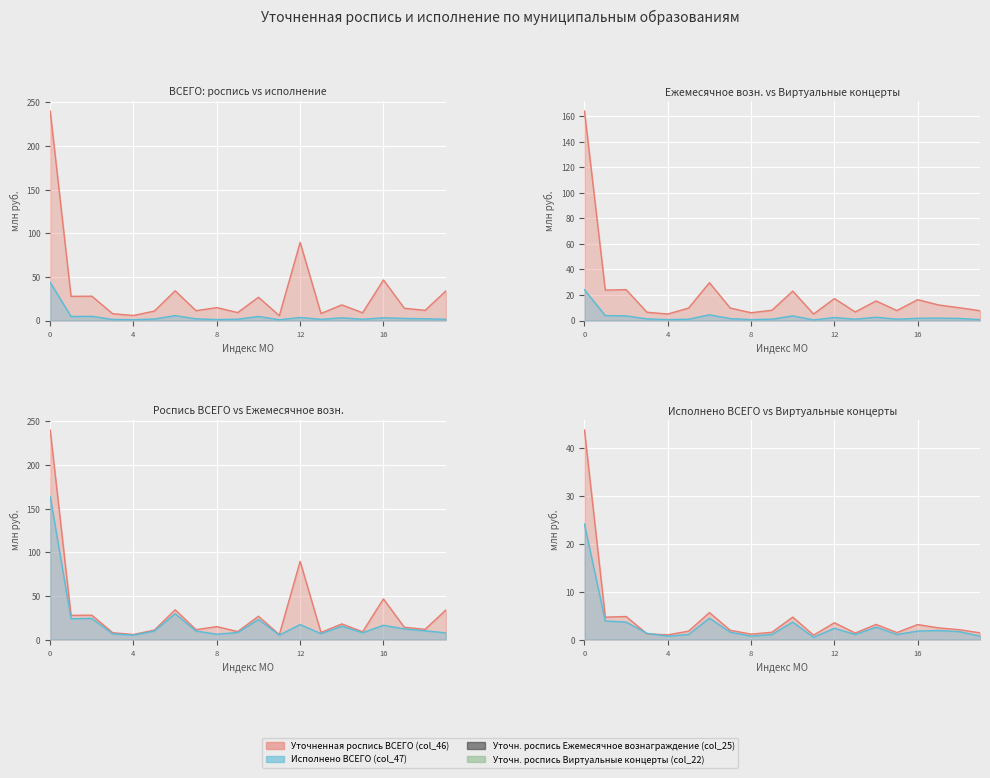

How many values in the Уточн. роспись Виртуальные концерты (col_22) series are below 1?

4